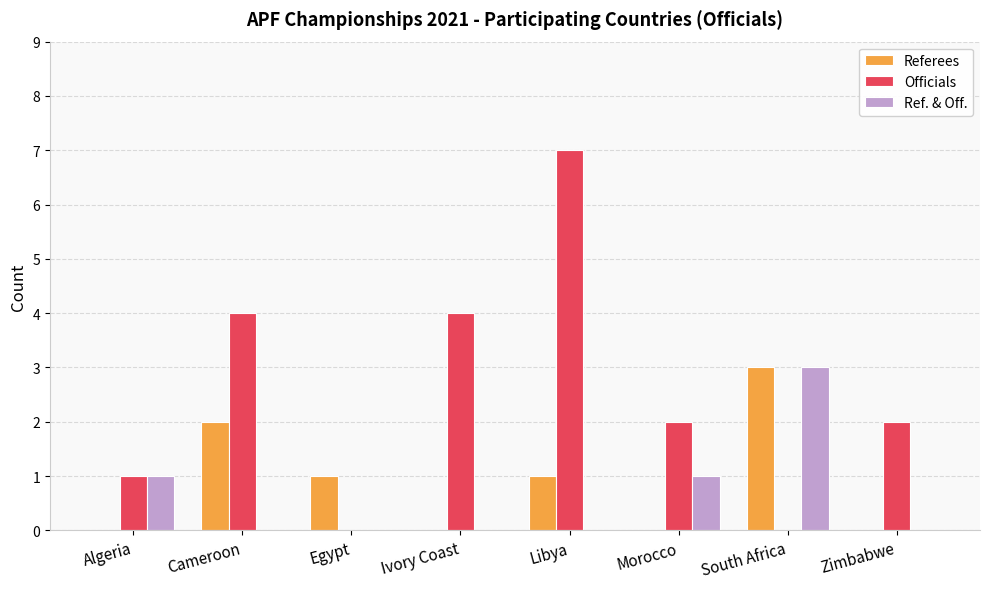

Between Algeria and South Africa, which series saw the biggest shift?

Referees